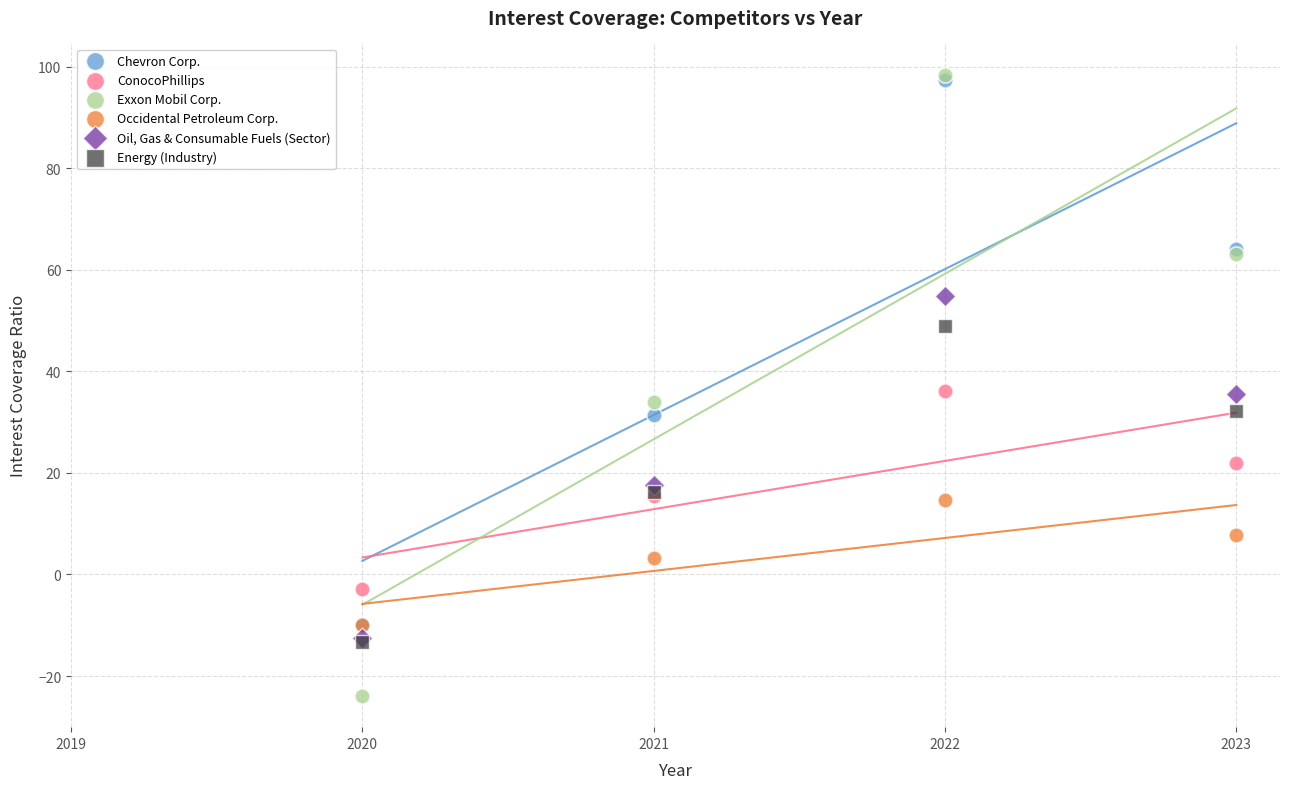

What are all the series names shown in the legend?

Chevron Corp., ConocoPhillips, Exxon Mobil Corp., Occidental Petroleum Corp., Oil, Gas & Consumable Fuels (Sector), Energy (Industry)